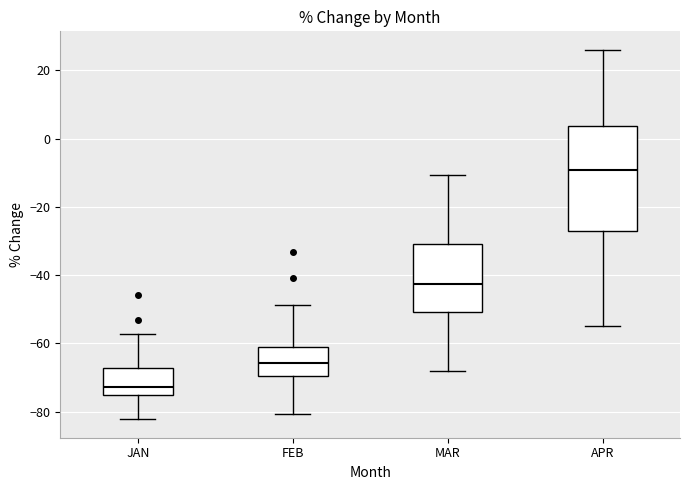

Reading left to right, read every box against the y-axis: the position of its median line, the range the box covers, and the ends of its whiskers. The values are not printed on the chart, so give them approximately, as read against the axis.

JAN: median -72, box -76 to -68, whiskers -82 to -58
FEB: median -66, box -70 to -62, whiskers -80 to -48
MAR: median -42, box -50 to -30, whiskers -68 to -10
APR: median -10, box -28 to 4, whiskers -54 to 26